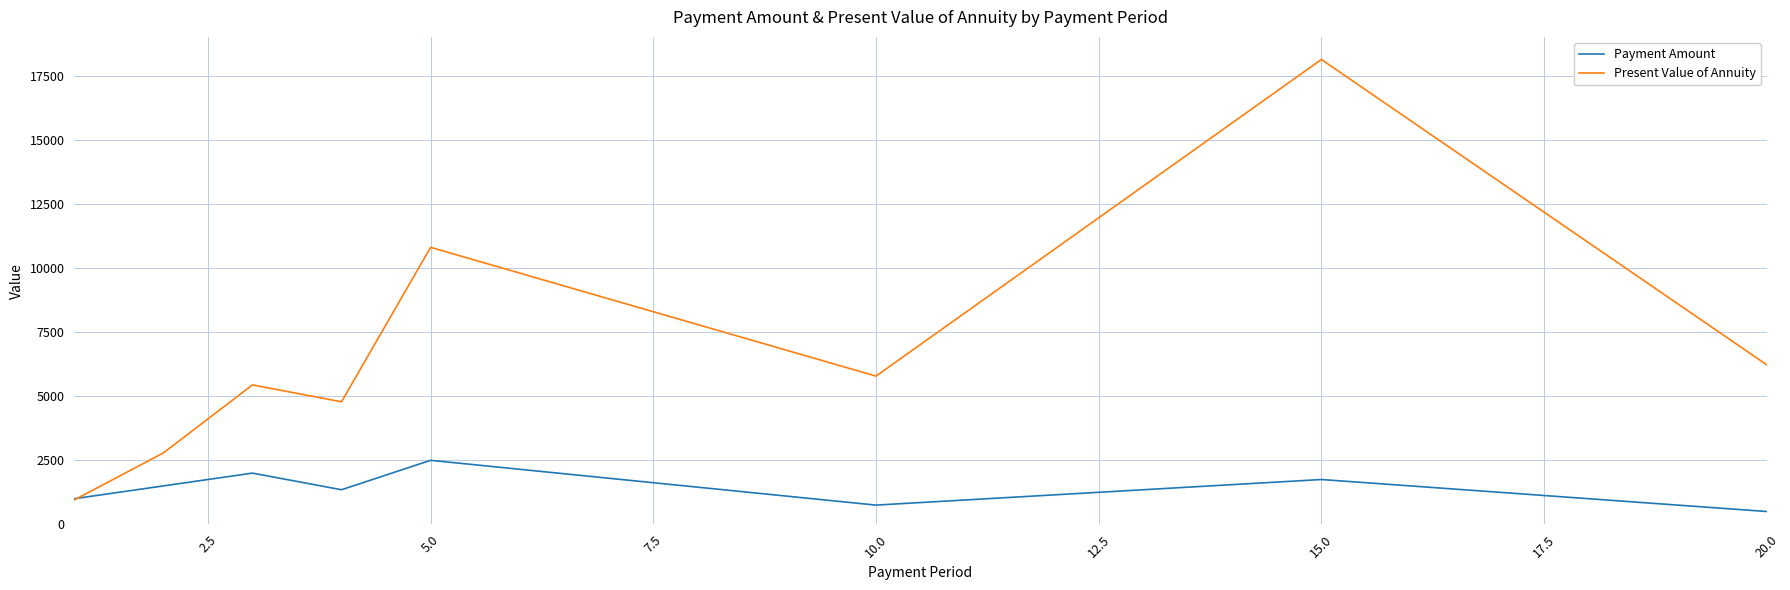

Which series has the largest range (max minus min)?

Present Value of Annuity